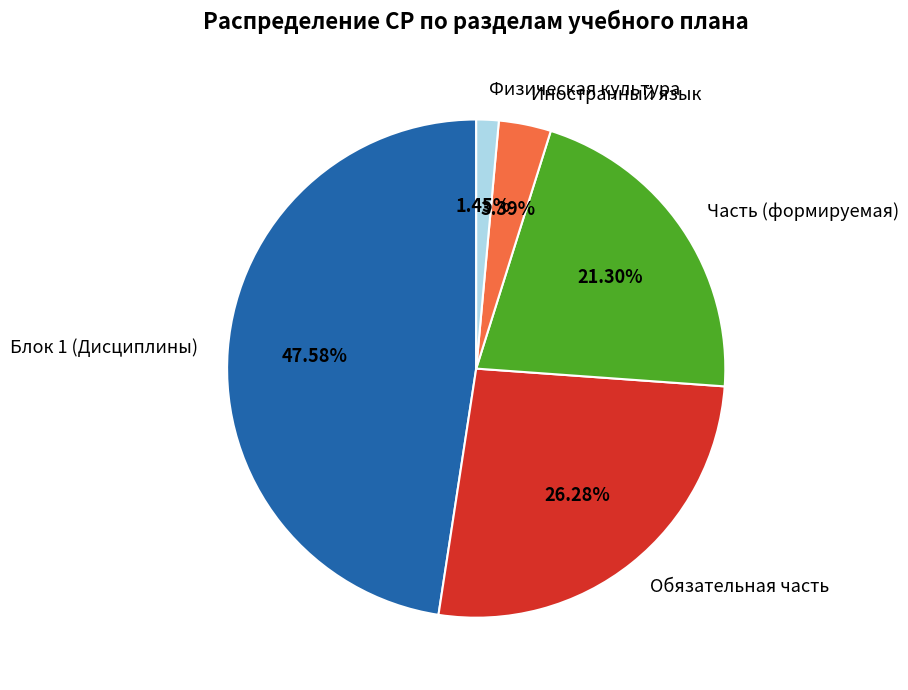

The Блок 1 (Дисциплины) slice represents 62% of the pie. True or false?

False